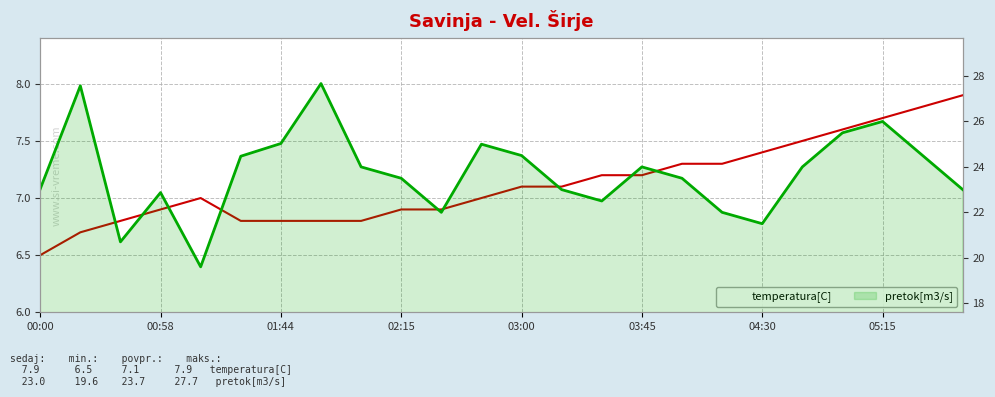

Rank the series by their average value, from highest to lowest.

pretok[m3/s], temperatura[C]